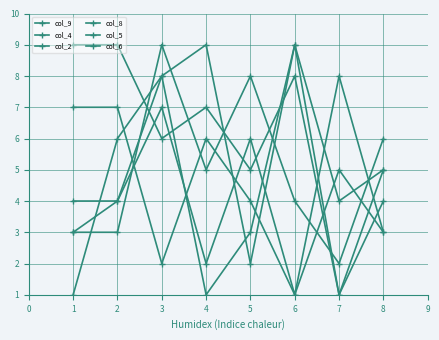

What is the greatest value displayed?

9